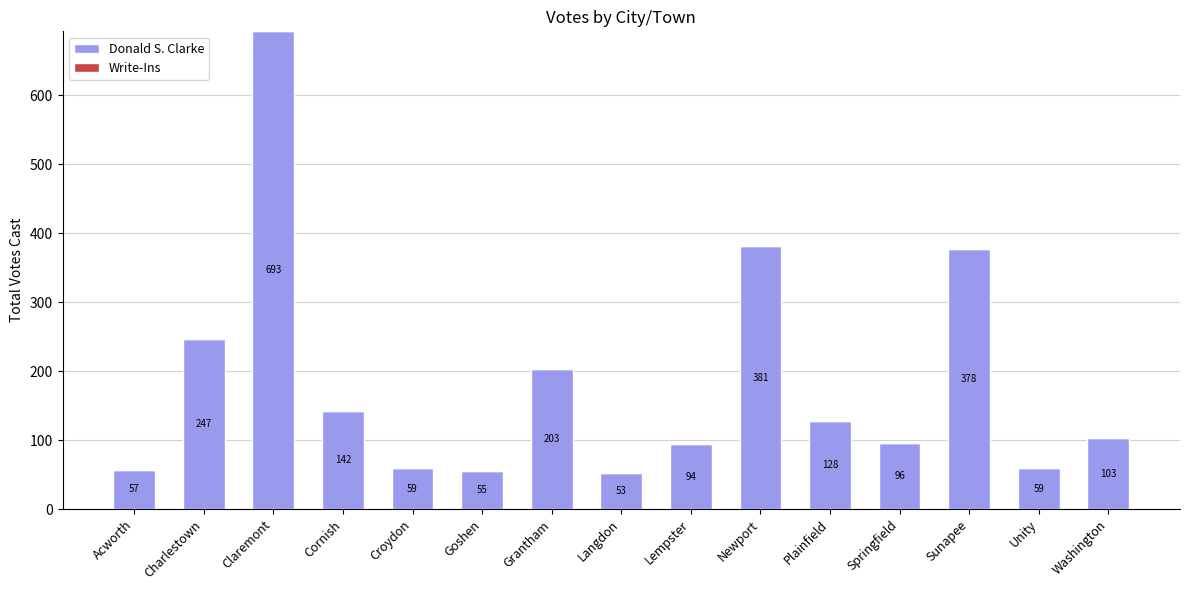

What position from the right is Croydon?

11